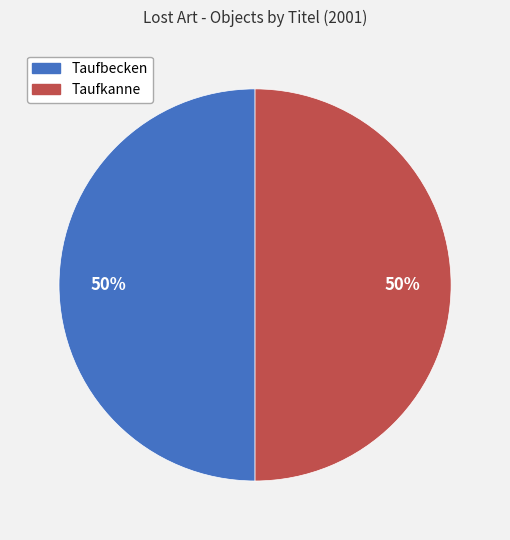

To the nearest percent, what percentage of the pie is Taufbecken?

50%